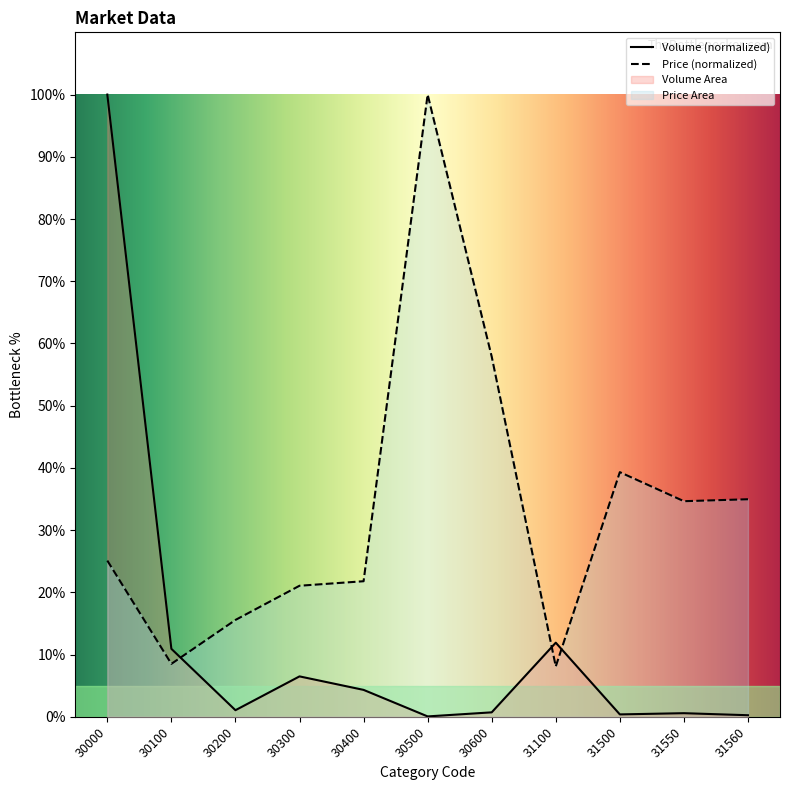

Where do Price and Volume first cross each other?

30100 and 30200